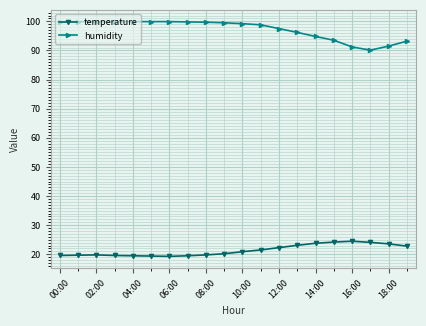

True or false: temperature and humidity cross at least once.

False